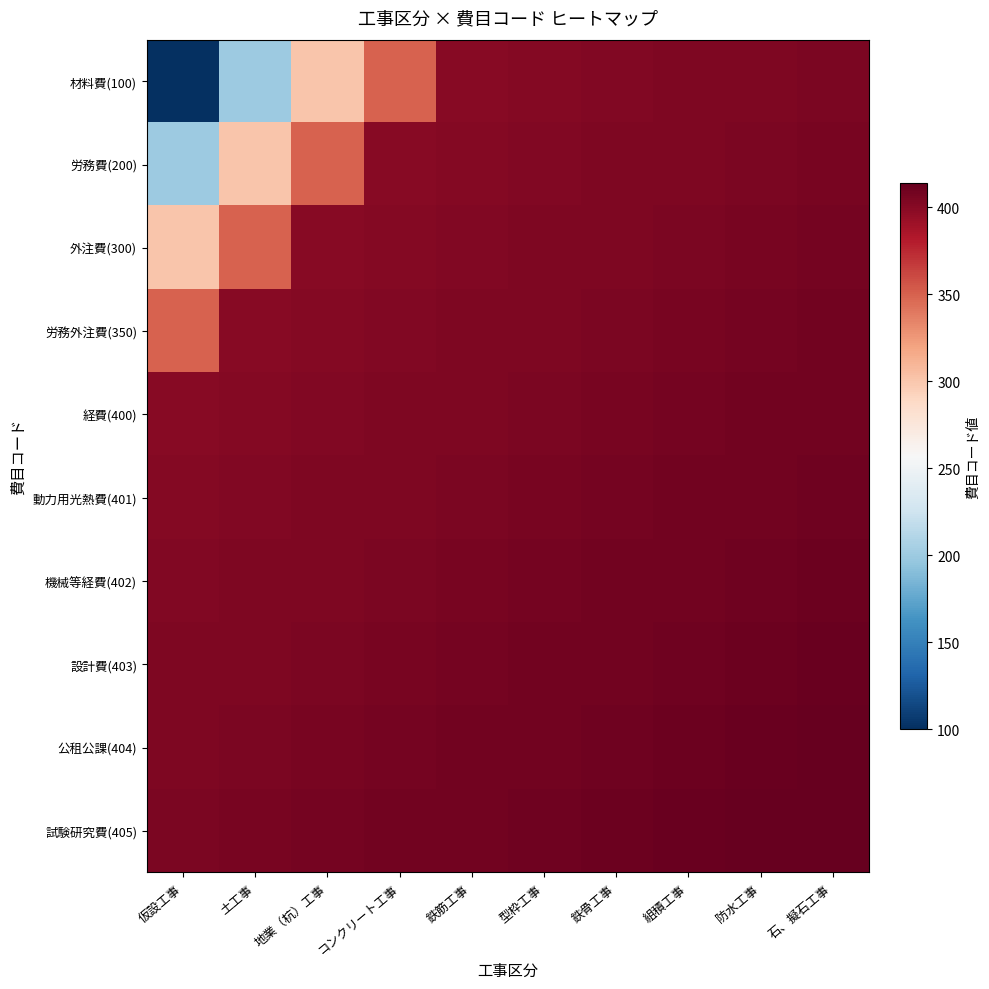

At which category is the sum across all series the highest?

石、擬石工事